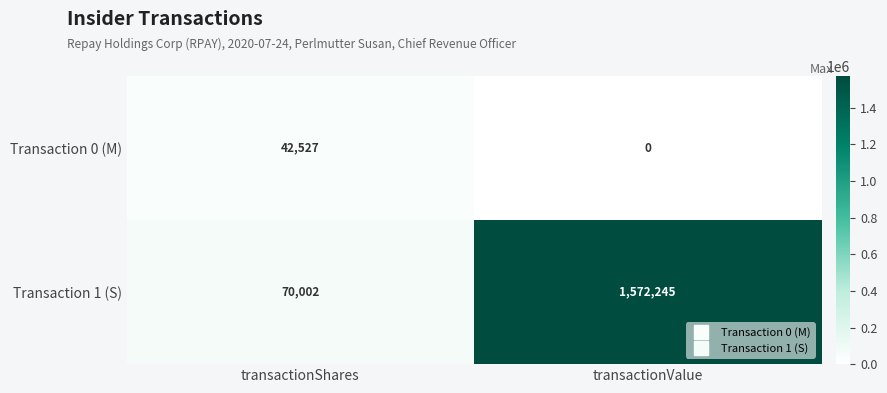

What is the average value of the Transaction 1 (S) series?

821124